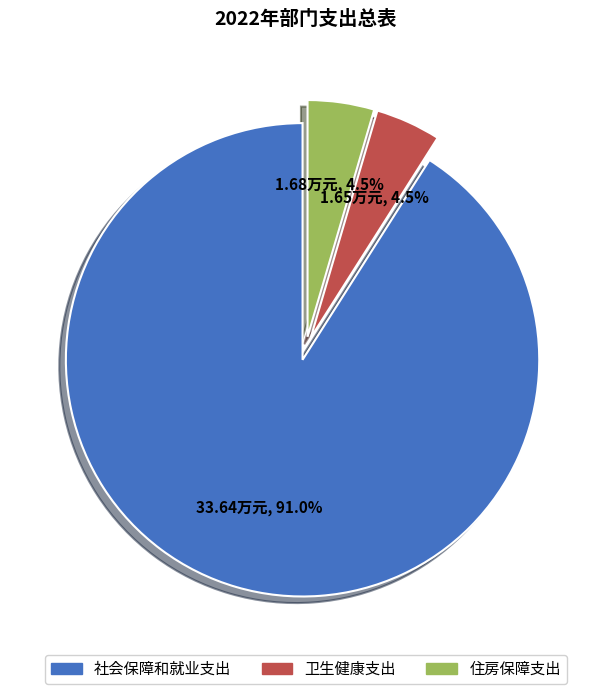

Which category has the biggest portion of the pie?

社会保障和就业支出